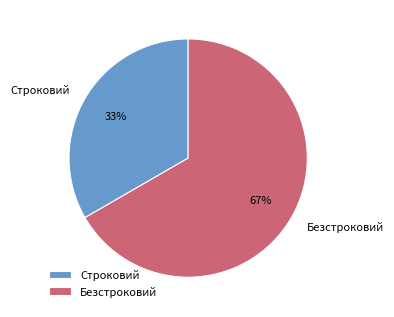

How many segments does this pie chart have?

2